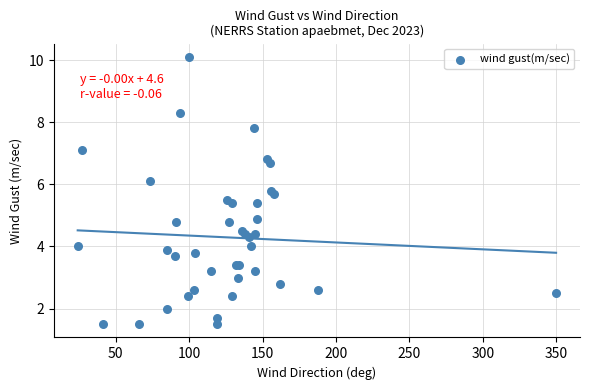

What Y value in the scatter plot is closest to 5?

4.9